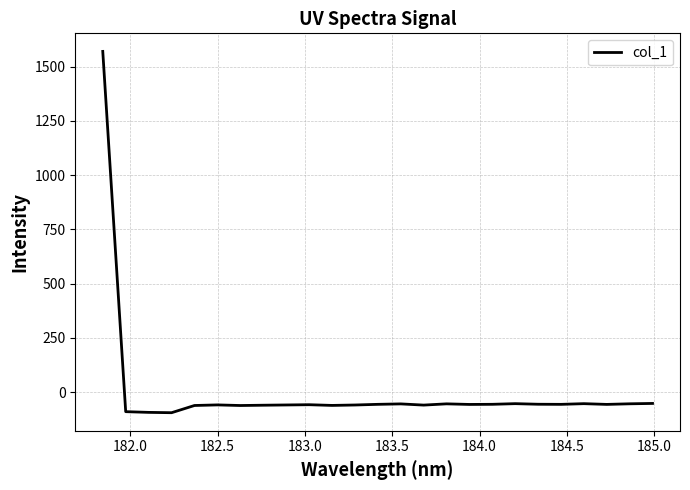

How many values are above zero?

1